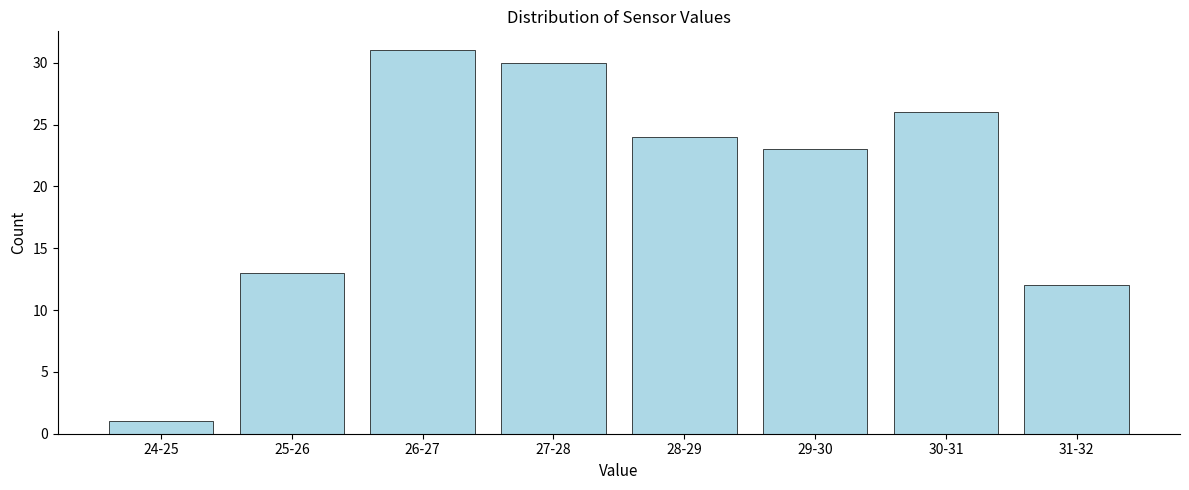

Reading left to right, extract all data points from this chart.

1	13	31	30	24	23	26	12